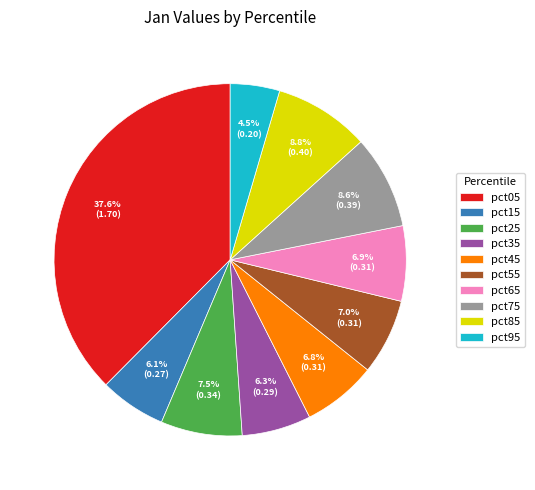

How many slices are in this pie chart?

10